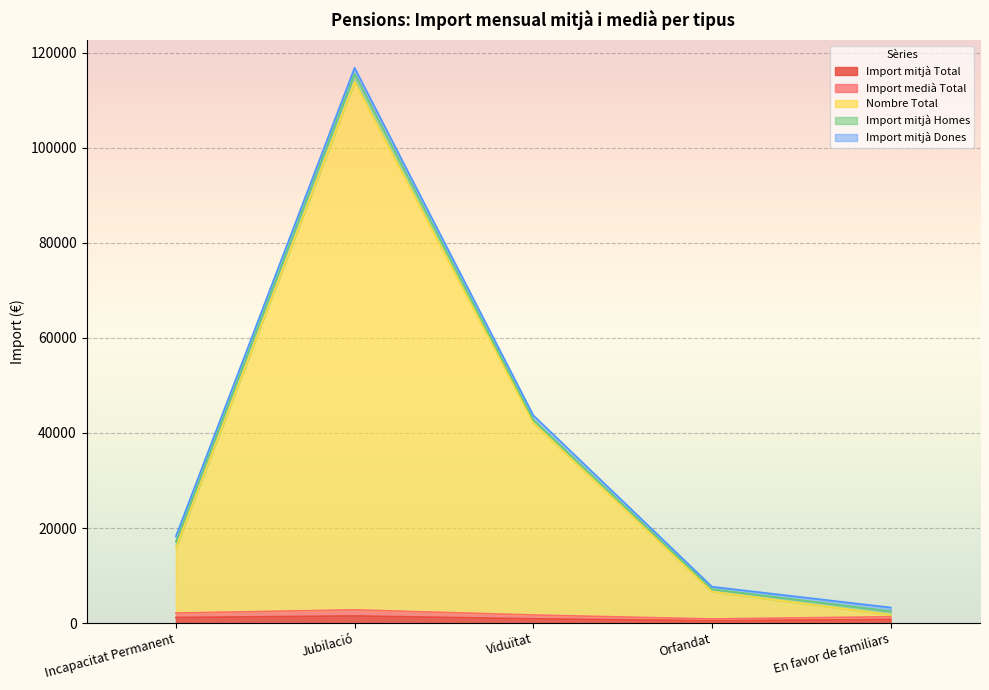

Where is the first local maximum for Import medià Total?

Jubilació